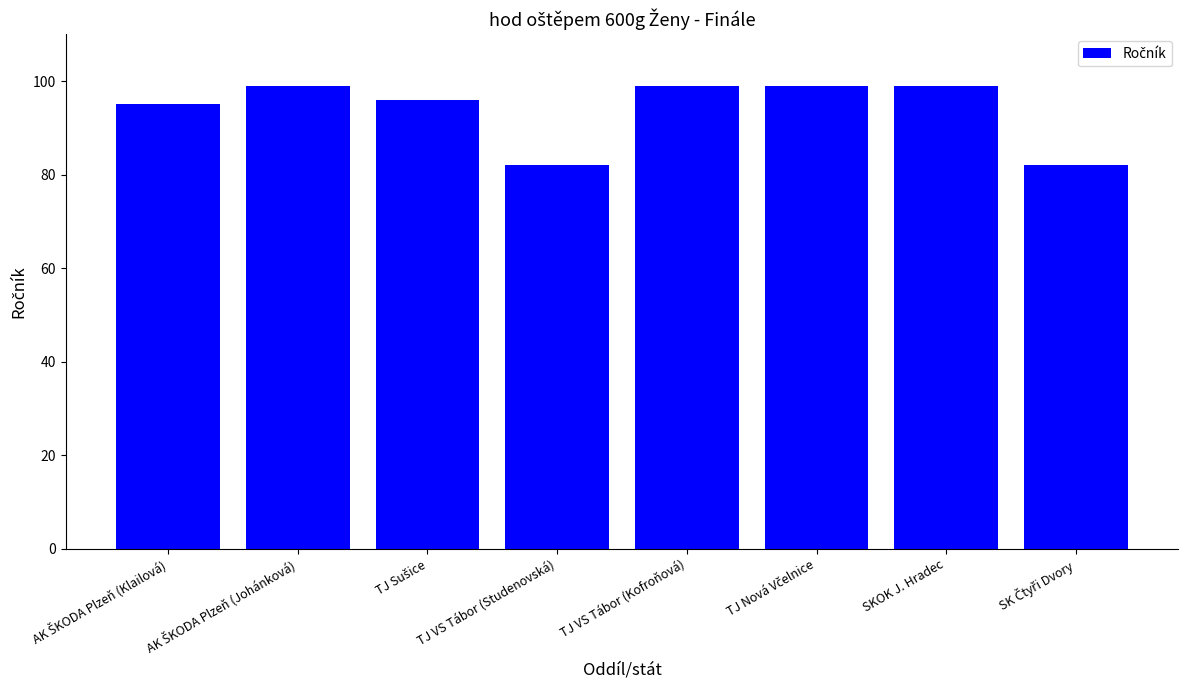

Reading left to right, list all the values displayed in this chart.

95	99	96	82	99	99	99	82